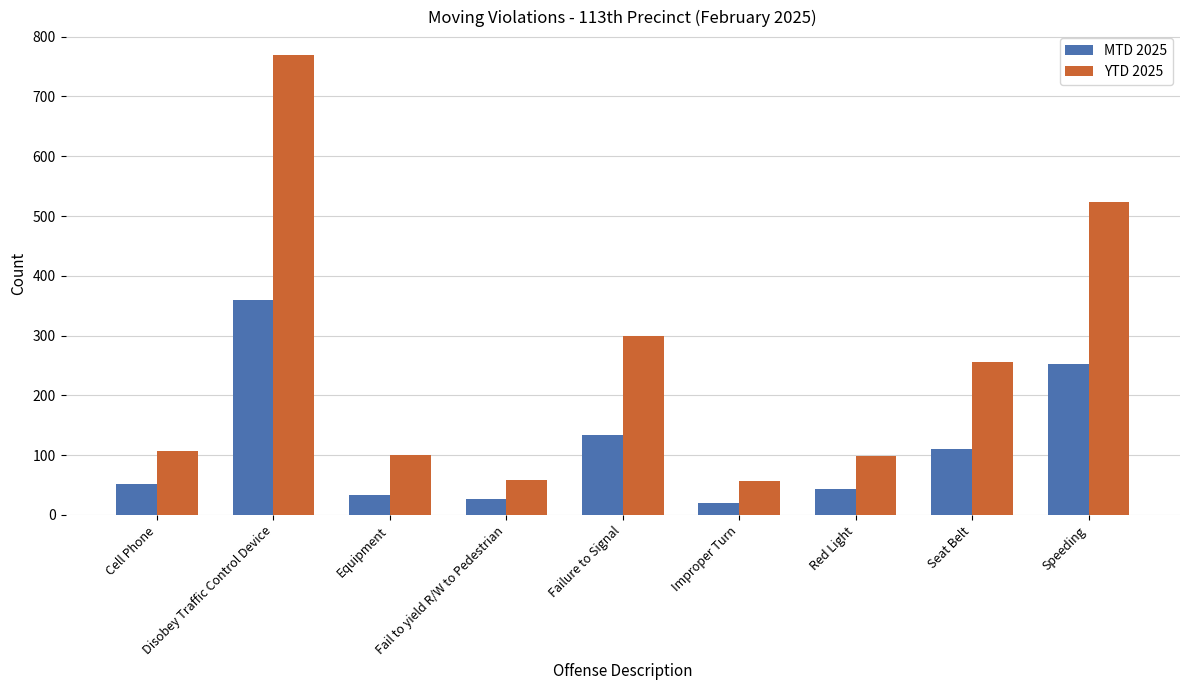

Is it true that YTD 2025 equals 98 at Red Light?

True